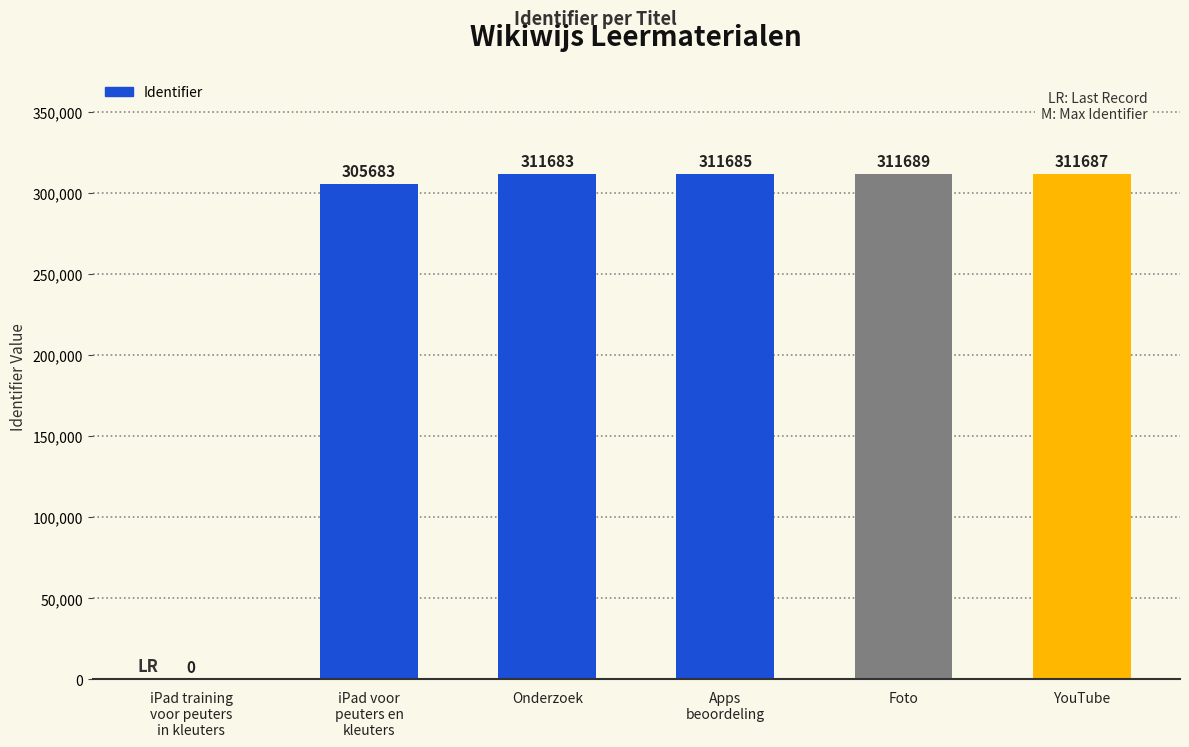

What is the change in value from iPad voor
peuters en
kleuters to YouTube?

+6004